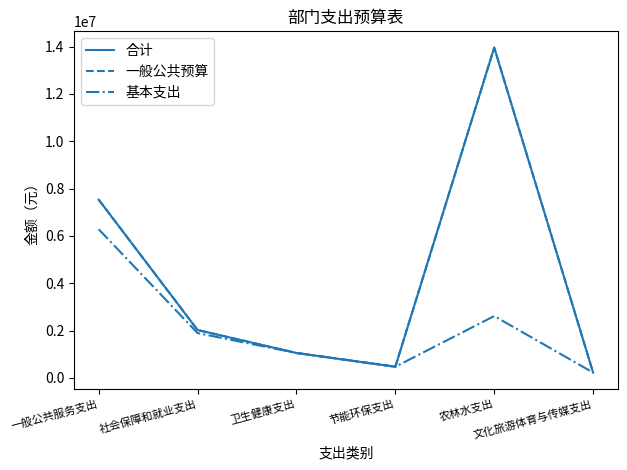

What is the value of the 一般公共预算 point at the 1st from the left?

7530715.3